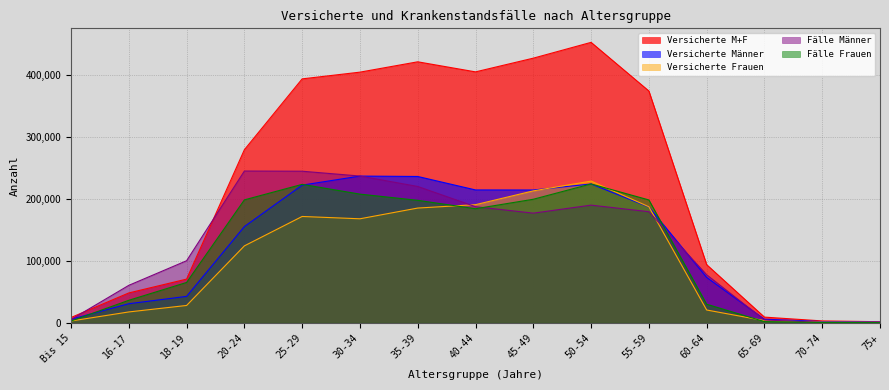

What is the sum of all Versicherte Frauen values?

1541184